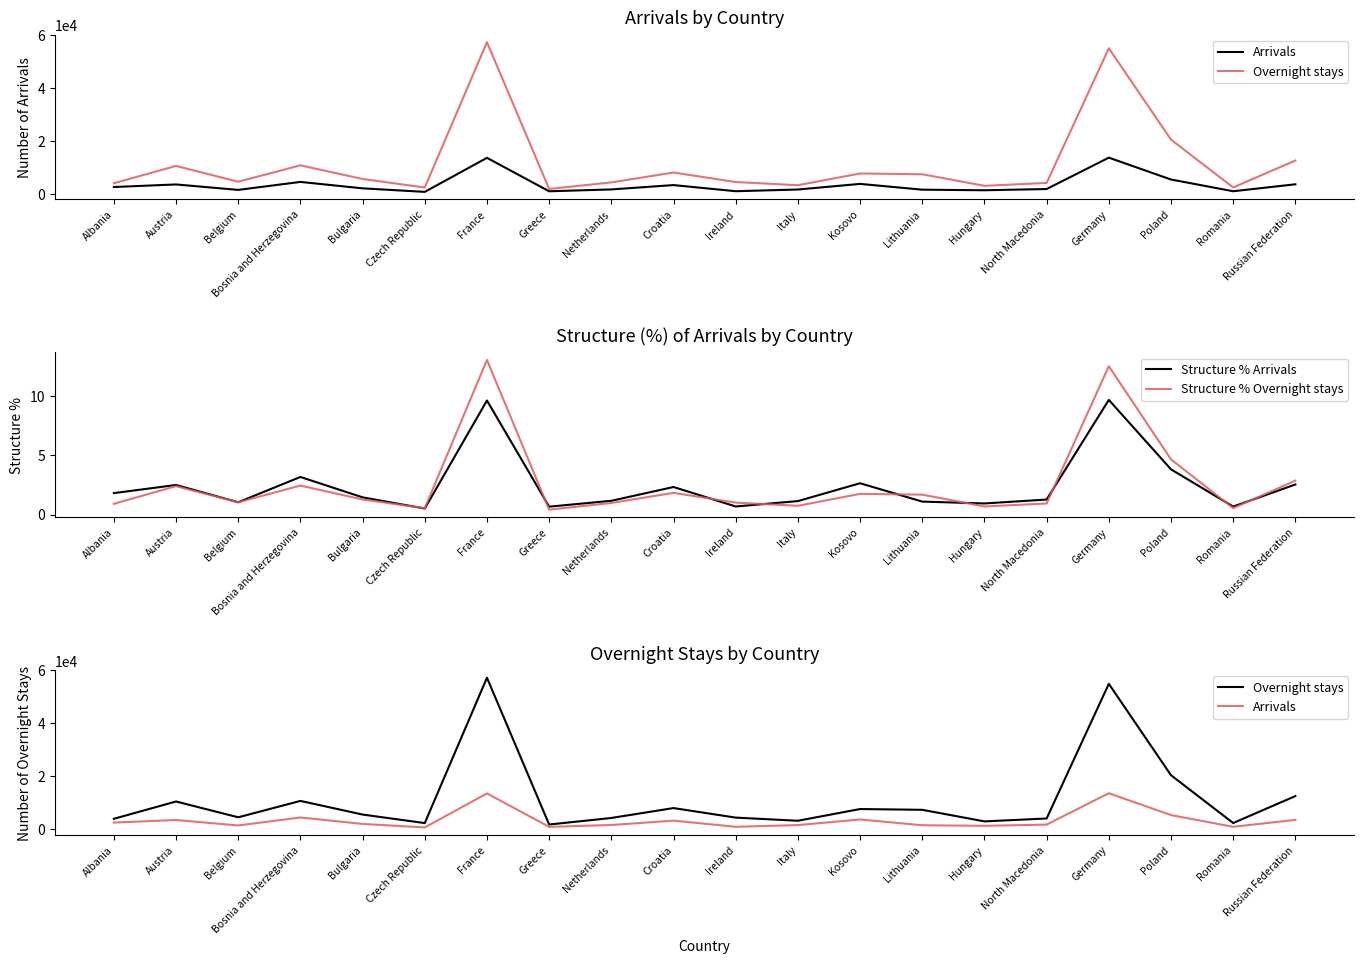

What is the sum of the Structure % Overnight stays values at Austria and France?

15.5